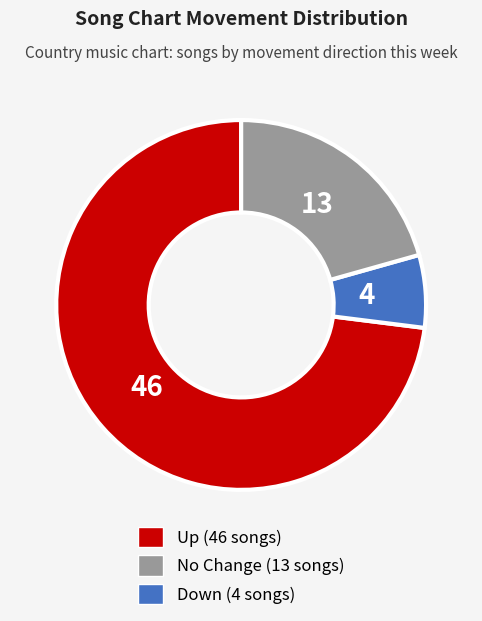

To the nearest percent, what is the average slice percentage?

33%